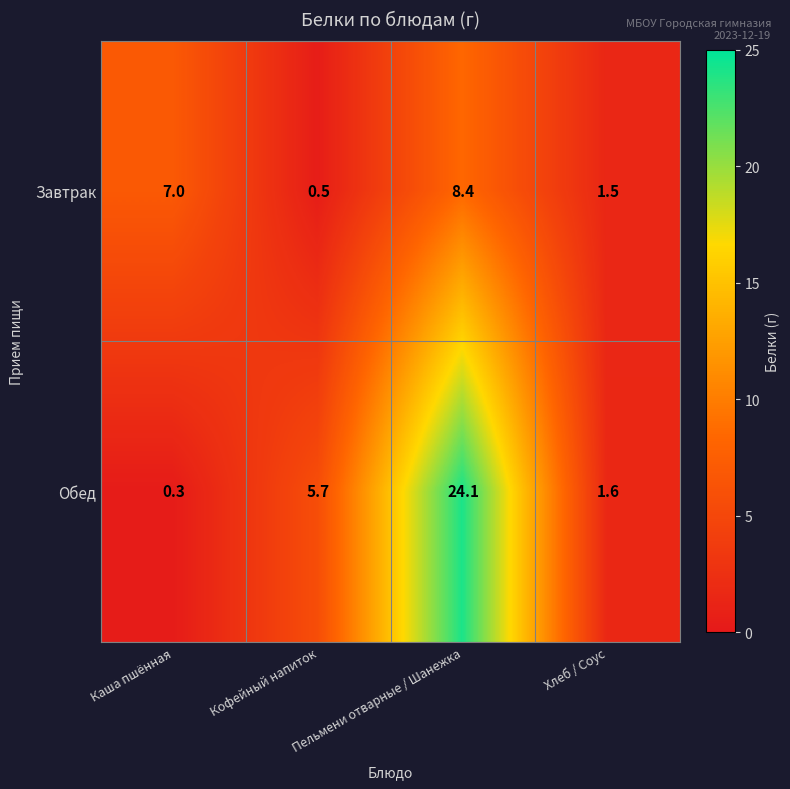

The Завтрак series shows 0.9 at Кофейный напиток. True or false?

False